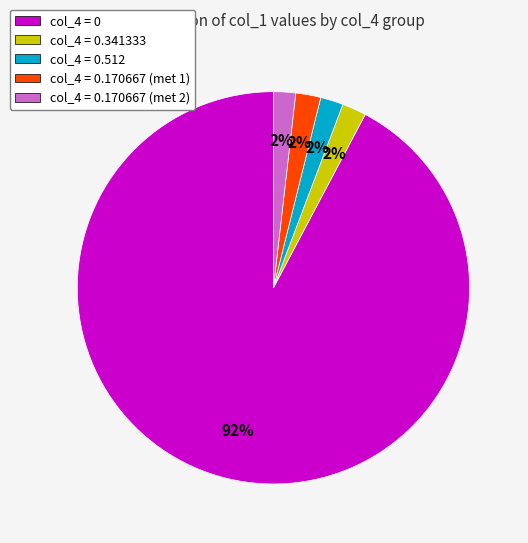

Between col_4 = 0 and col_4 = 0.341333, which is larger?

col_4 = 0